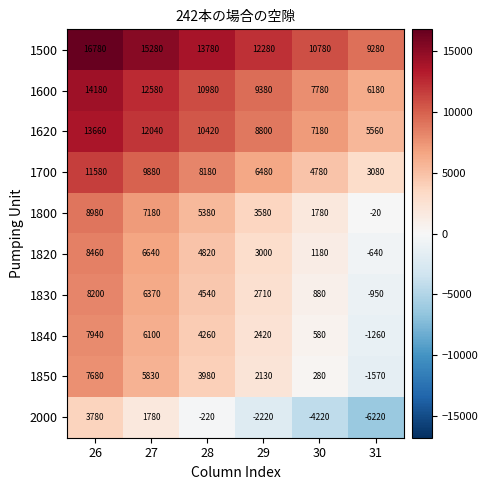

The 1620 series shows 2088 at 30. True or false?

False